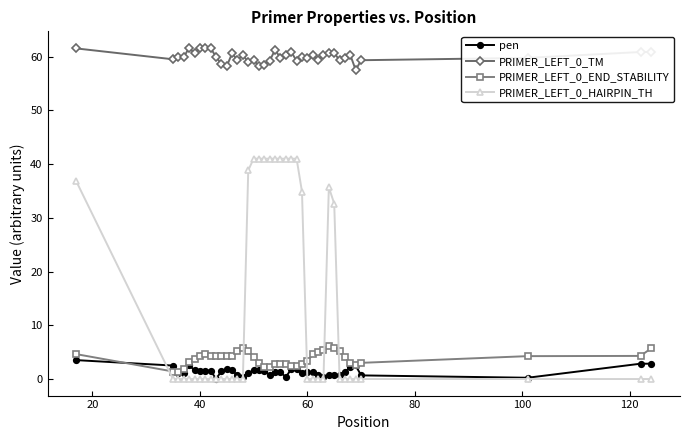

True or false: pen has more than 1 points higher than both neighbors.

True